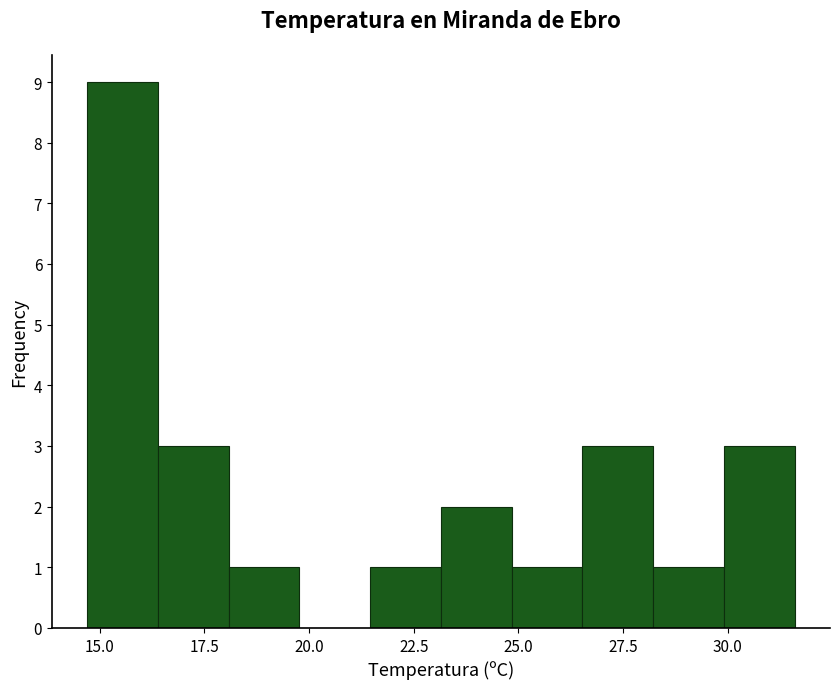

Read against the x-axis, roughly where is the centre of the tallest bar?

15.5